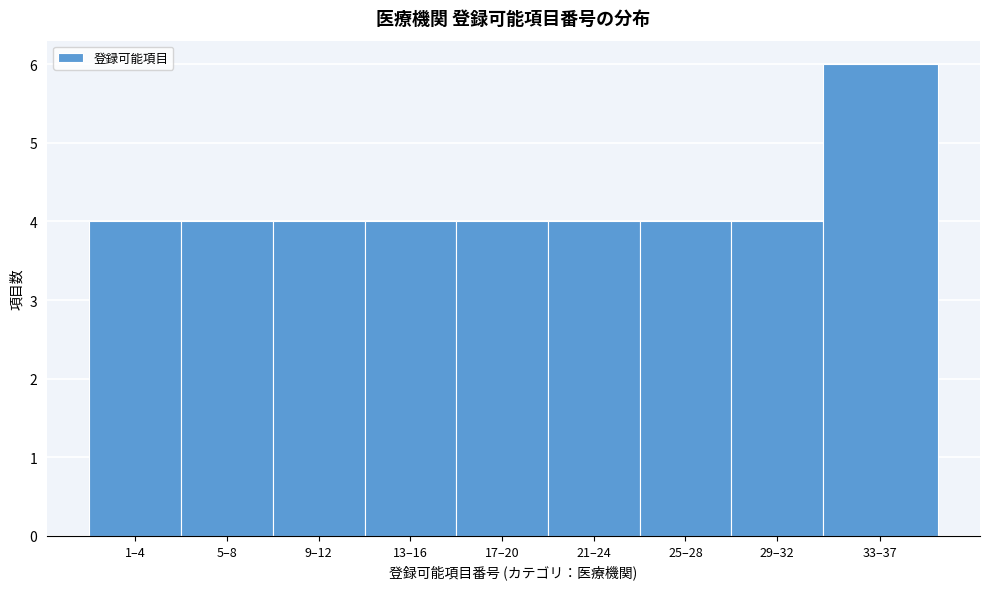

Reading left to right, transcribe all the data shown in this chart.

1–4=4	5–8=4	9–12=4	13–16=4	17–20=4	21–24=4	25–28=4	29–32=4	33–37=6